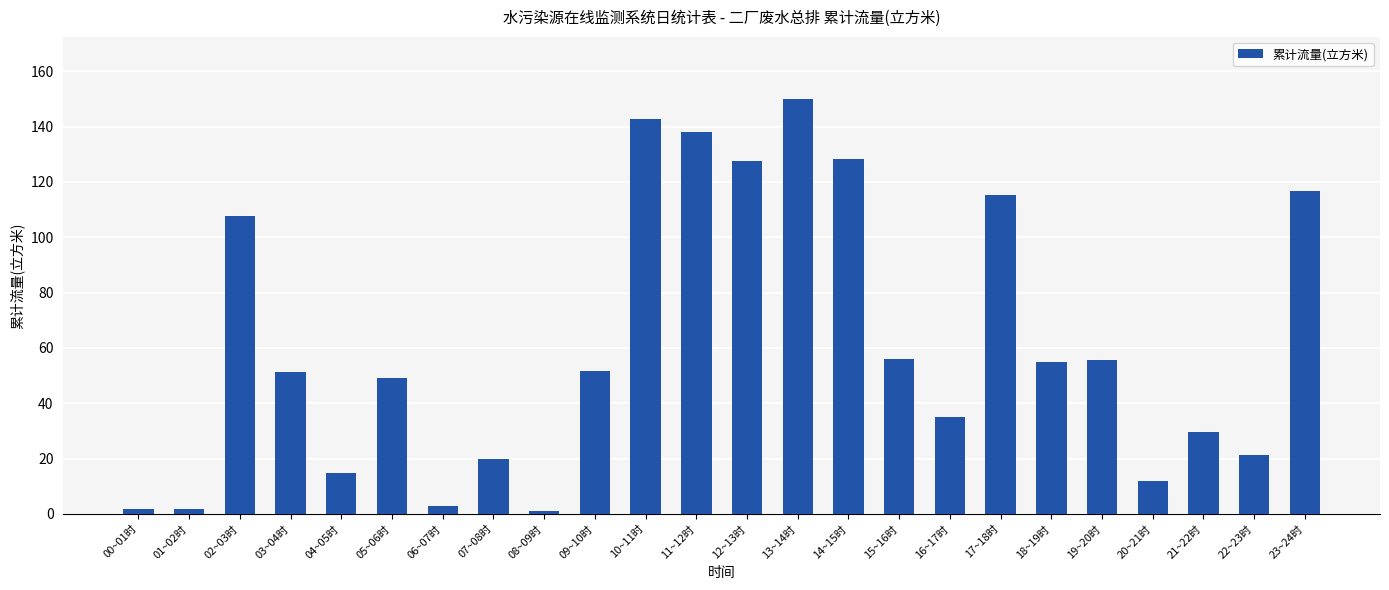

Which label corresponds to the largest value in the chart?

13~14时